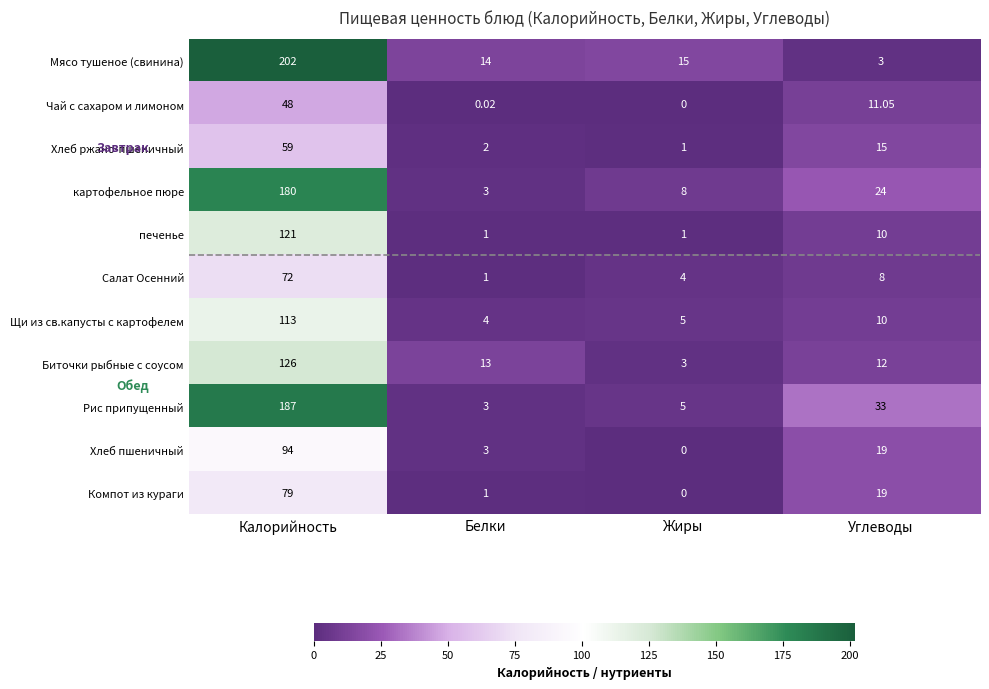

Count the number of data series in this chart.

11